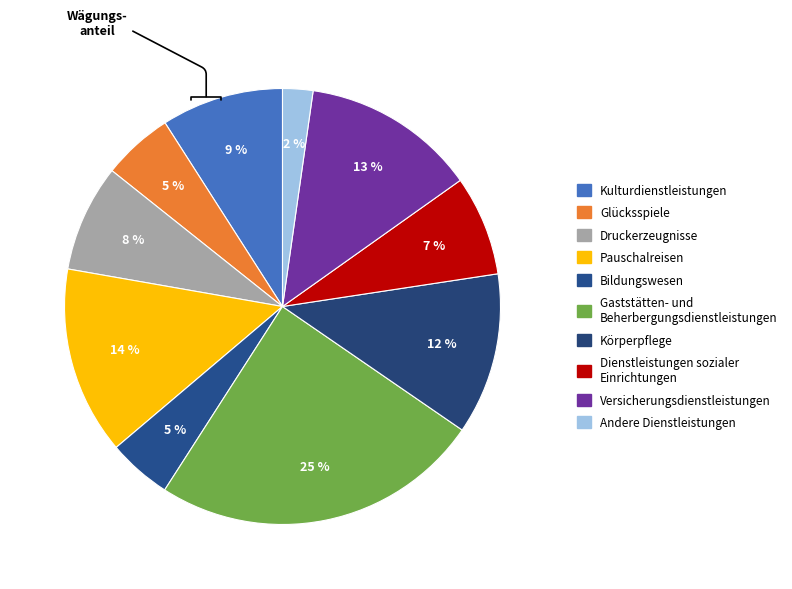

To the nearest percent, what percentage of the pie is Gaststätten- und Beherbergungsdienstleistungen?

25%